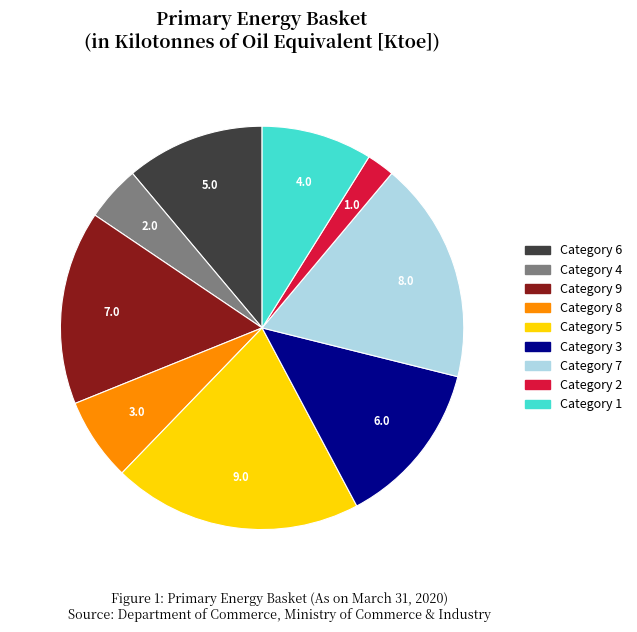

How many segments does this pie chart have?

9